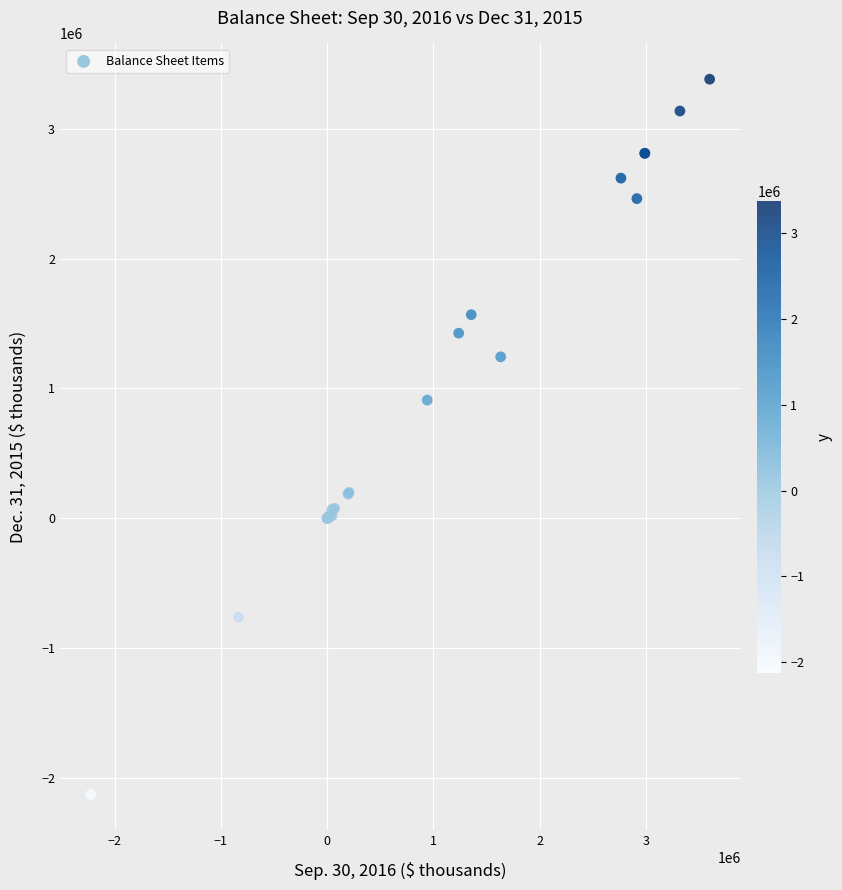

What Y value in the scatter plot is closest to 626574?

909685